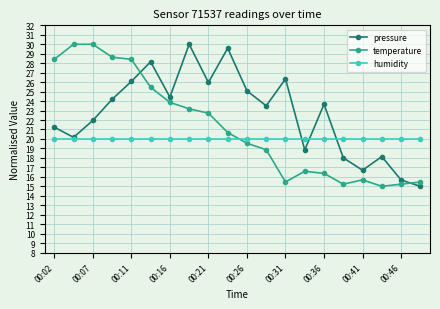

Rank the series by their average value, from highest to lowest.

pressure, temperature, humidity